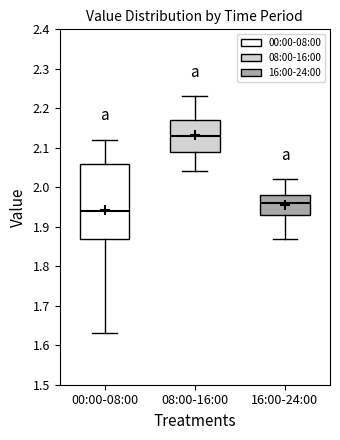

Reading left to right, read every box against the y-axis: the position of its median line, the range the box covers, and the ends of its whiskers. The values are not printed on the chart, so give them approximately, as read against the axis.

00:00-08:00: median 1.94, box 1.87 to 2.06, whiskers 1.63 to 2.12
08:00-16:00: median 2.13, box 2.09 to 2.17, whiskers 2.04 to 2.23
16:00-24:00: median 1.96, box 1.93 to 1.98, whiskers 1.87 to 2.02